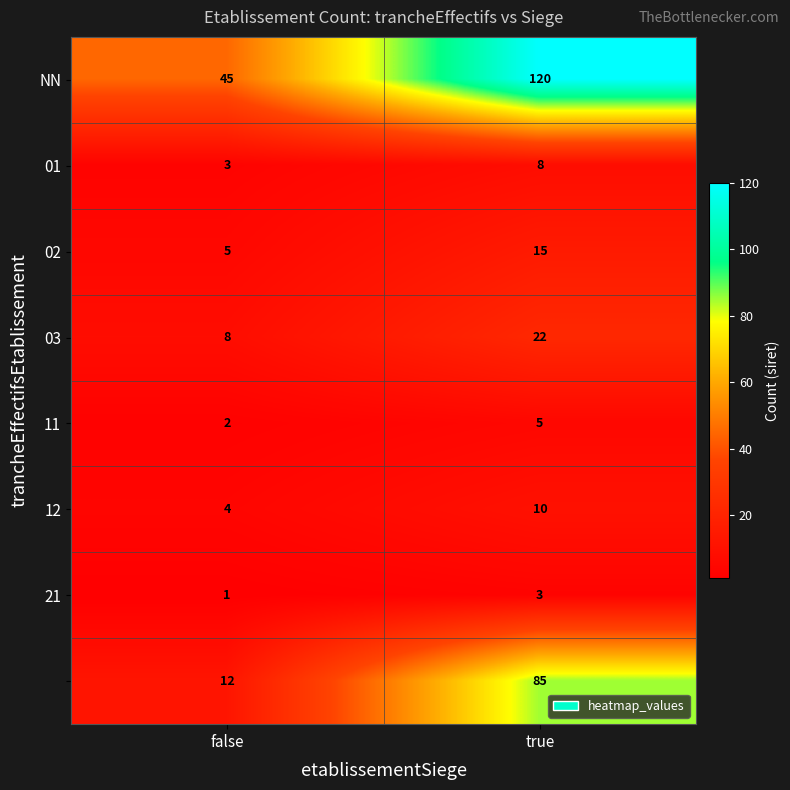

What is the total value across all series at true?

268